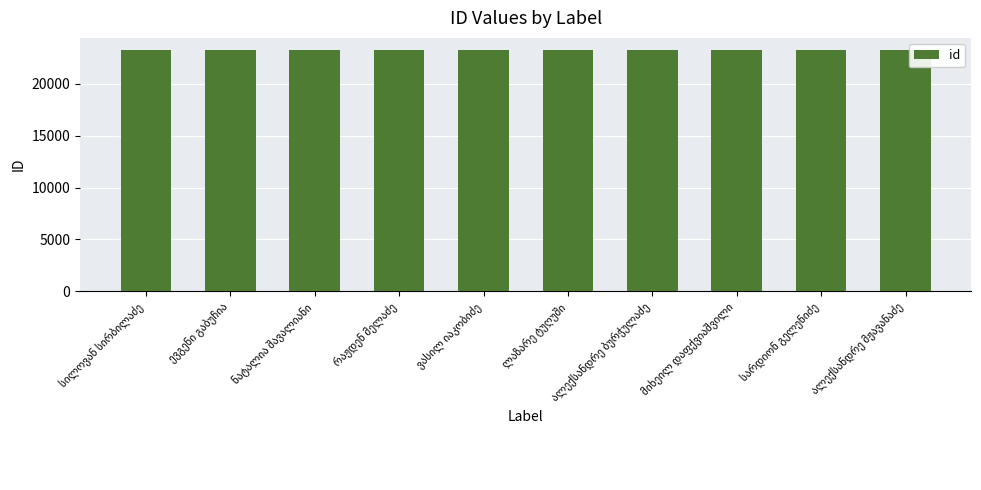

What is the value of the 7th bar from the left?

23269